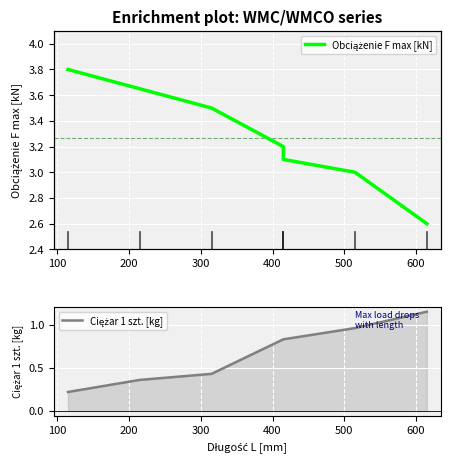

What is the difference between the Ciężar 1 szt. [kg] values at 500 and 200?

0.5